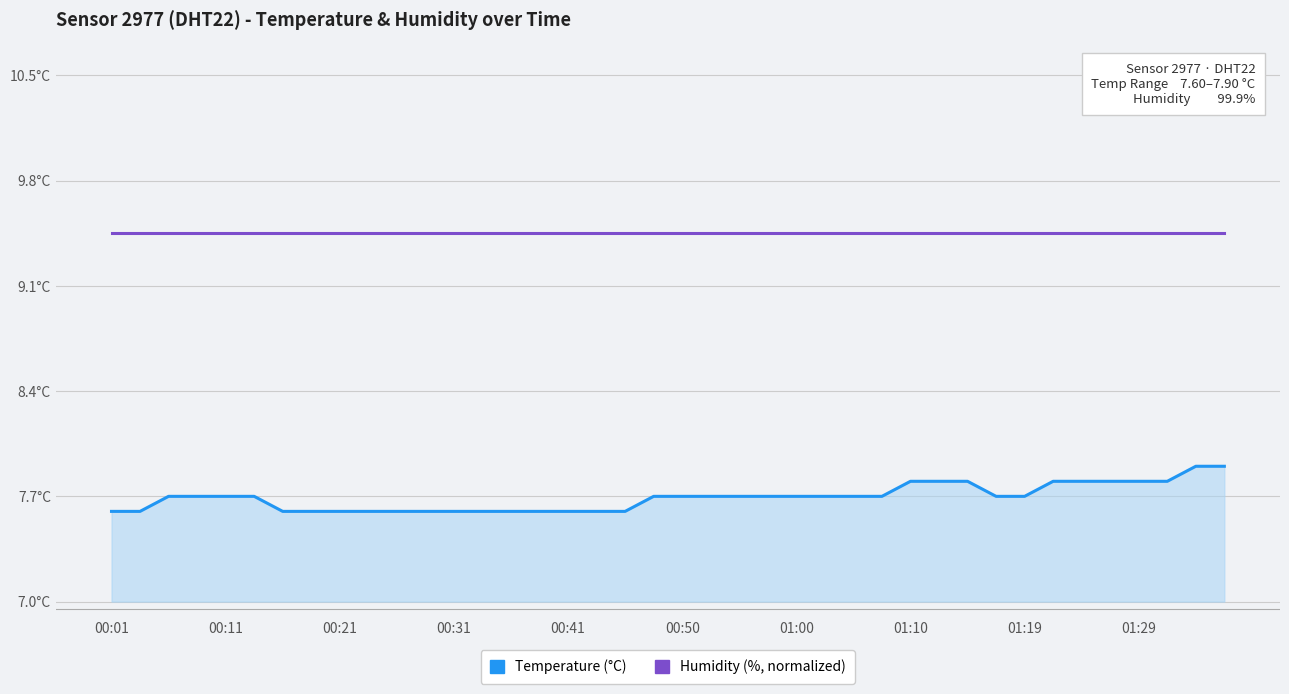

The temperature series shows 13.6 at 38. True or false?

False